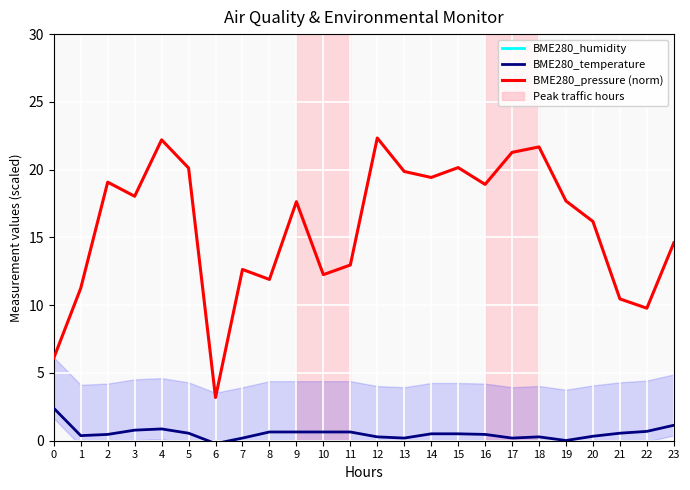

In BME280_pressure (norm), how many points are higher than both neighbors (excluding endpoints)?

7